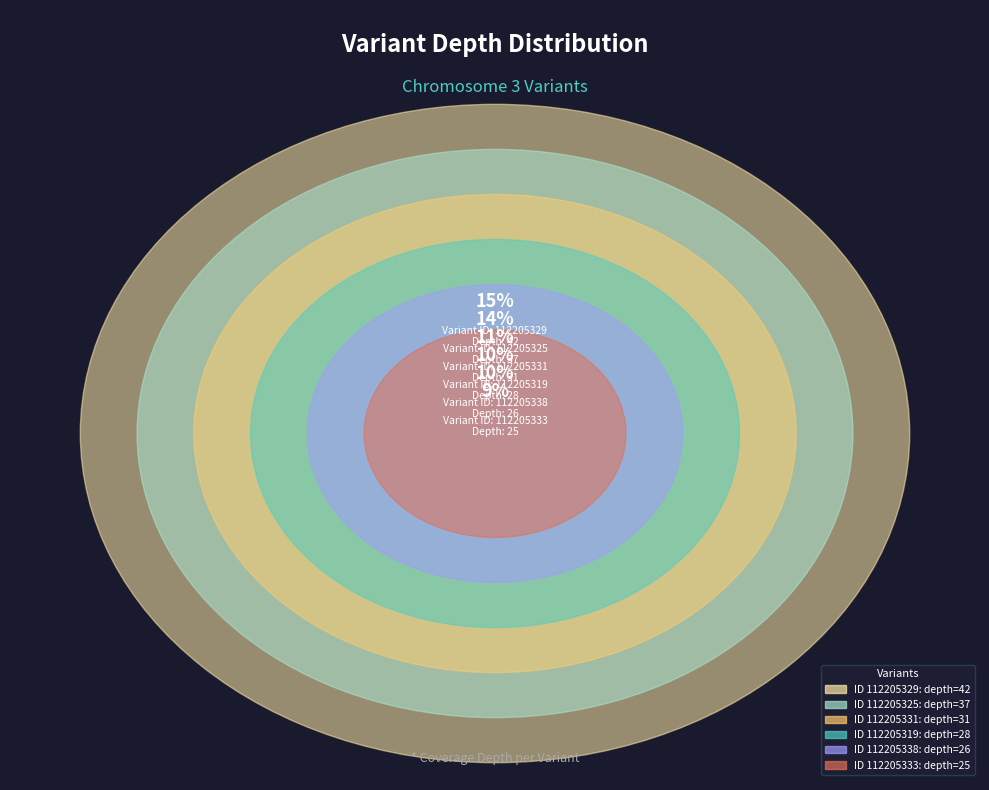

The 112205338 slice represents 10% of the pie. True or false?

True